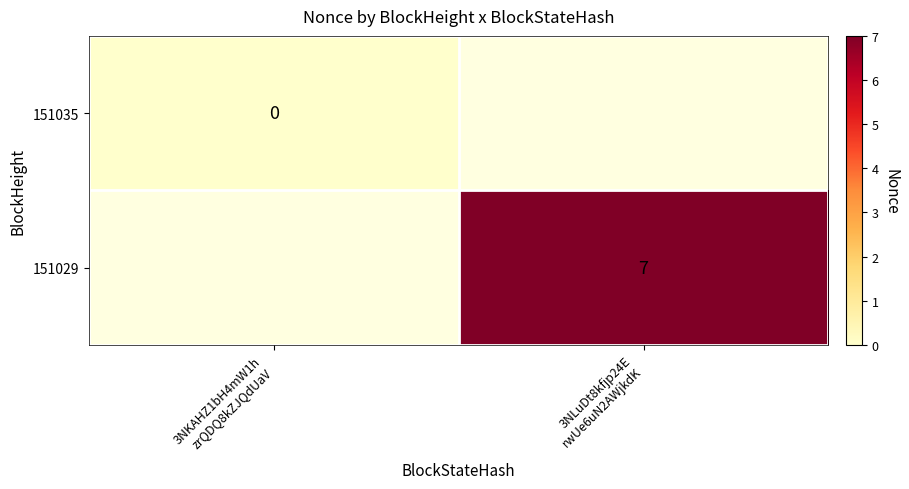

Which has a higher value, 3NKAHZ1bH4mW1h
zrQDQ8kZJQdUaV or 3NLuDt8kfjp24E
rwUe6uN2AWjkdK?

3NLuDt8kfjp24E
rwUe6uN2AWjkdK